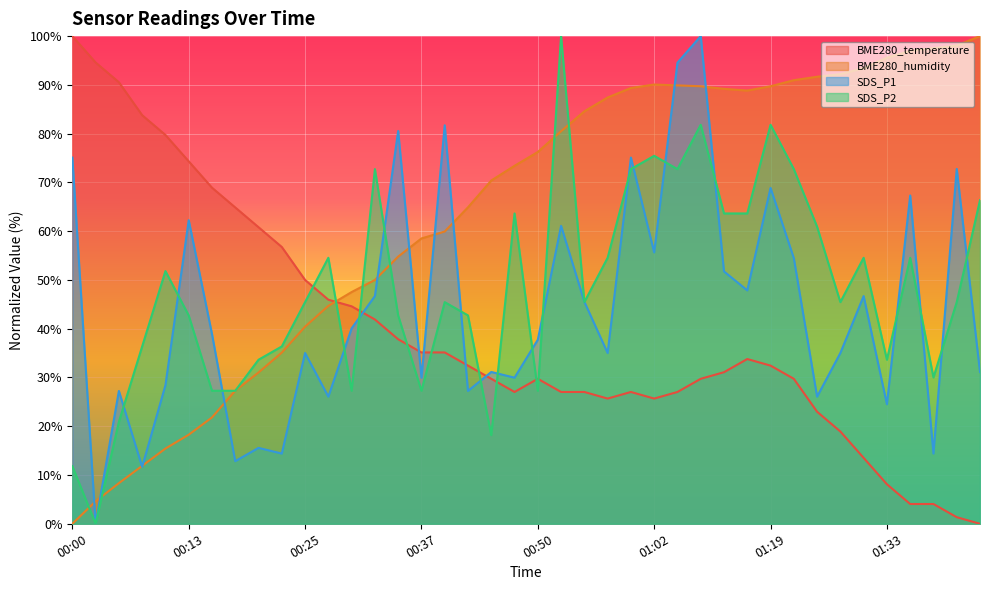

How many interior local peaks does the BME280_humidity series have?

1